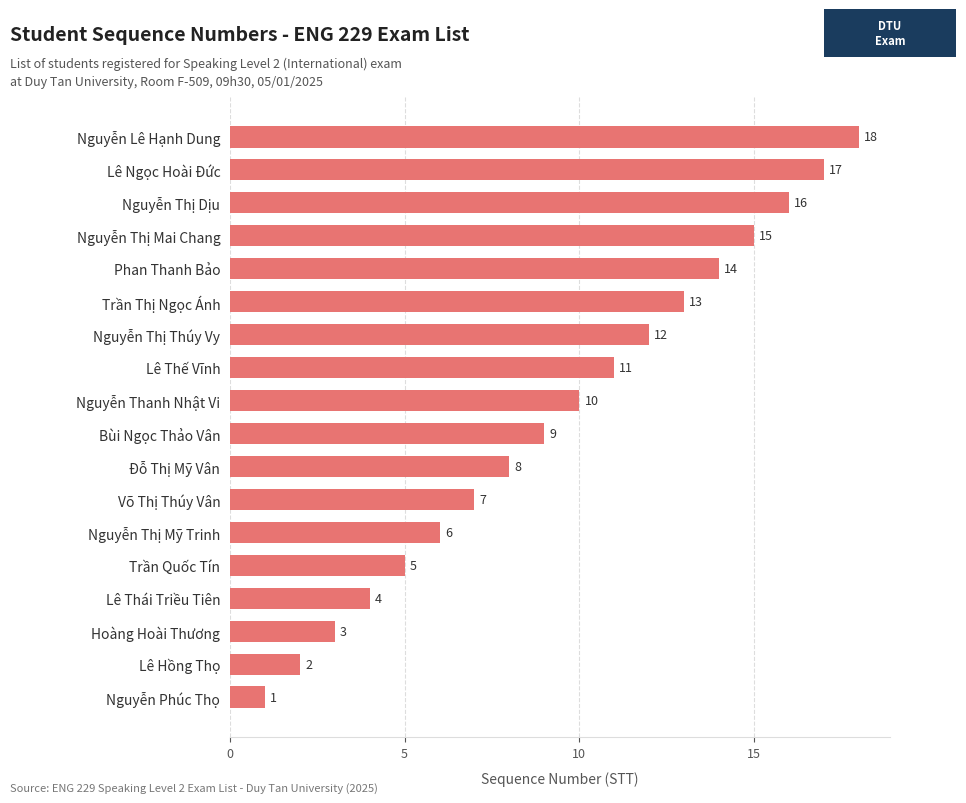

What is the smallest value displayed?

1